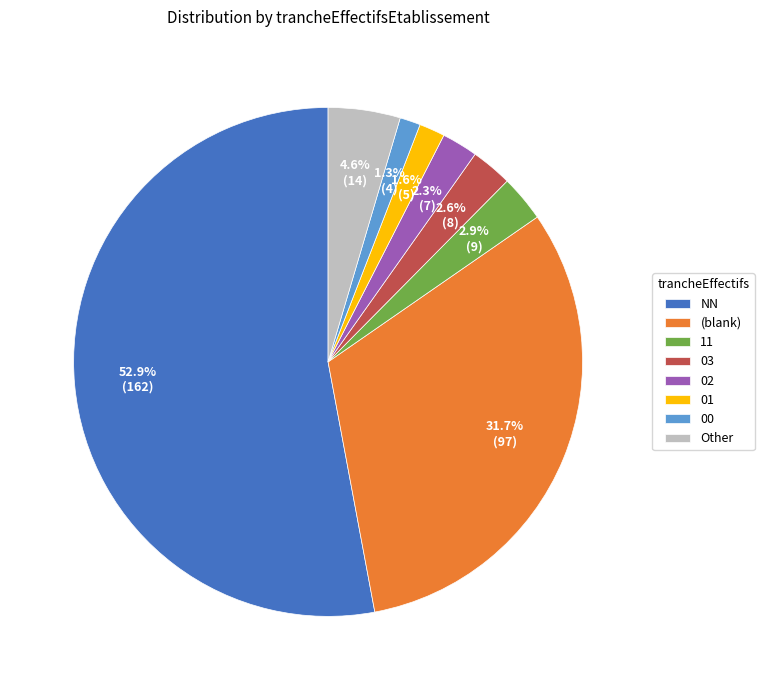

Count the number of slices in the pie.

8